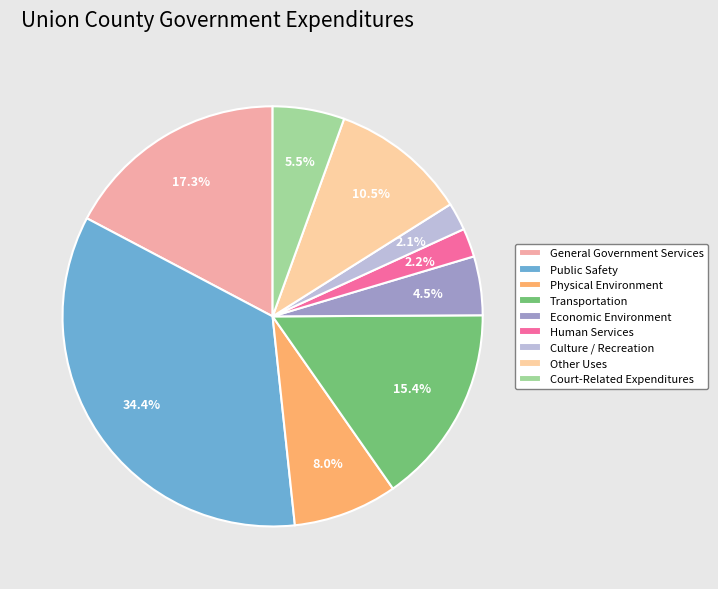

Which slice is the largest?

Public Safety